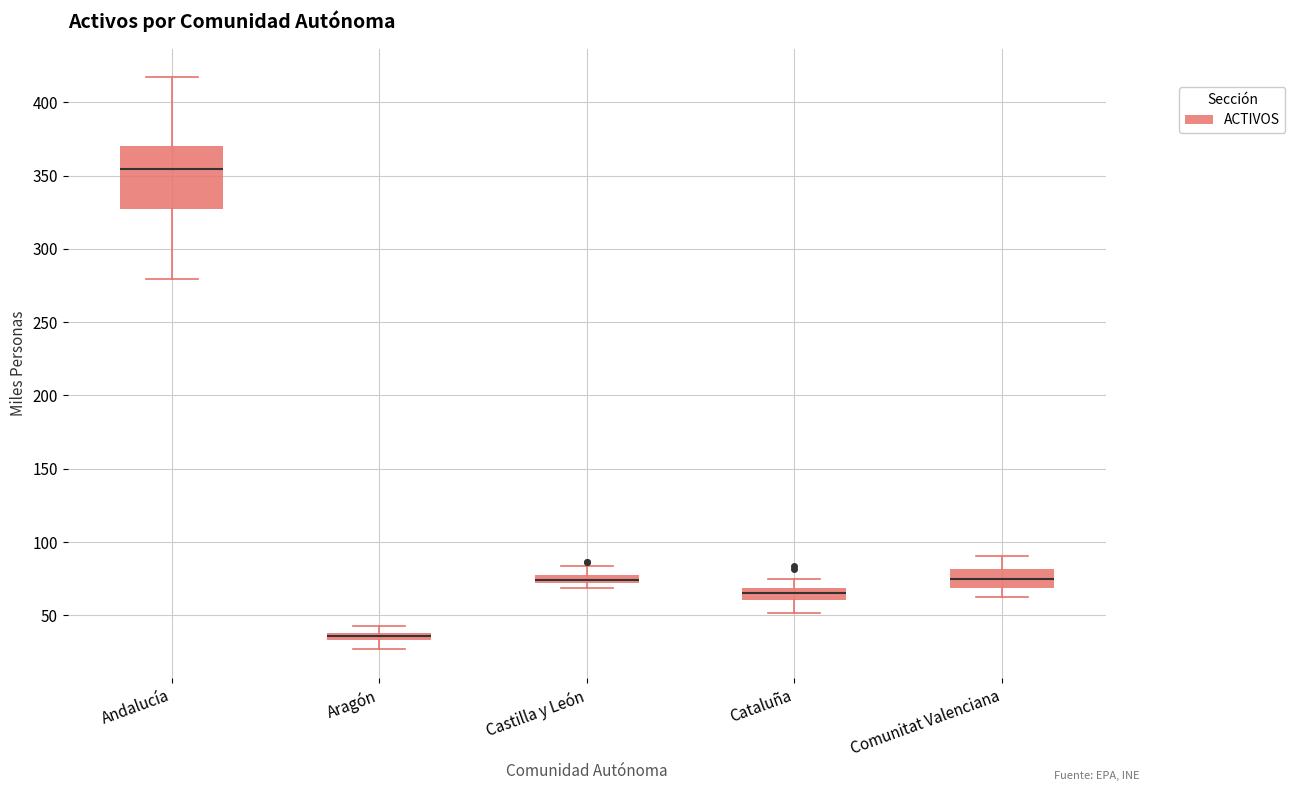

Where does the upper whisker of the box for Cataluña end on the y-axis? The values are not printed on the chart, so give them approximately, as read against the axis.

75